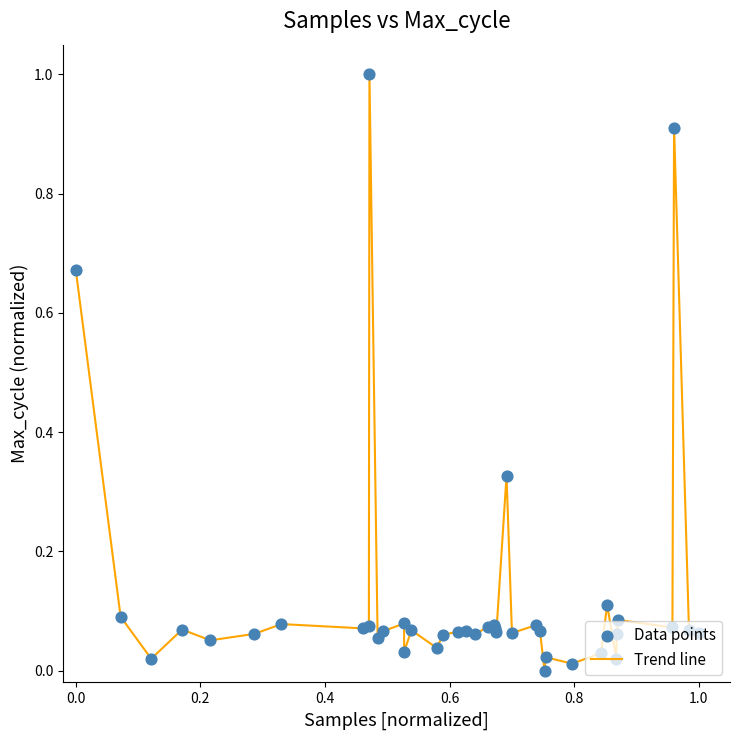

What is the greatest value displayed?

1.0